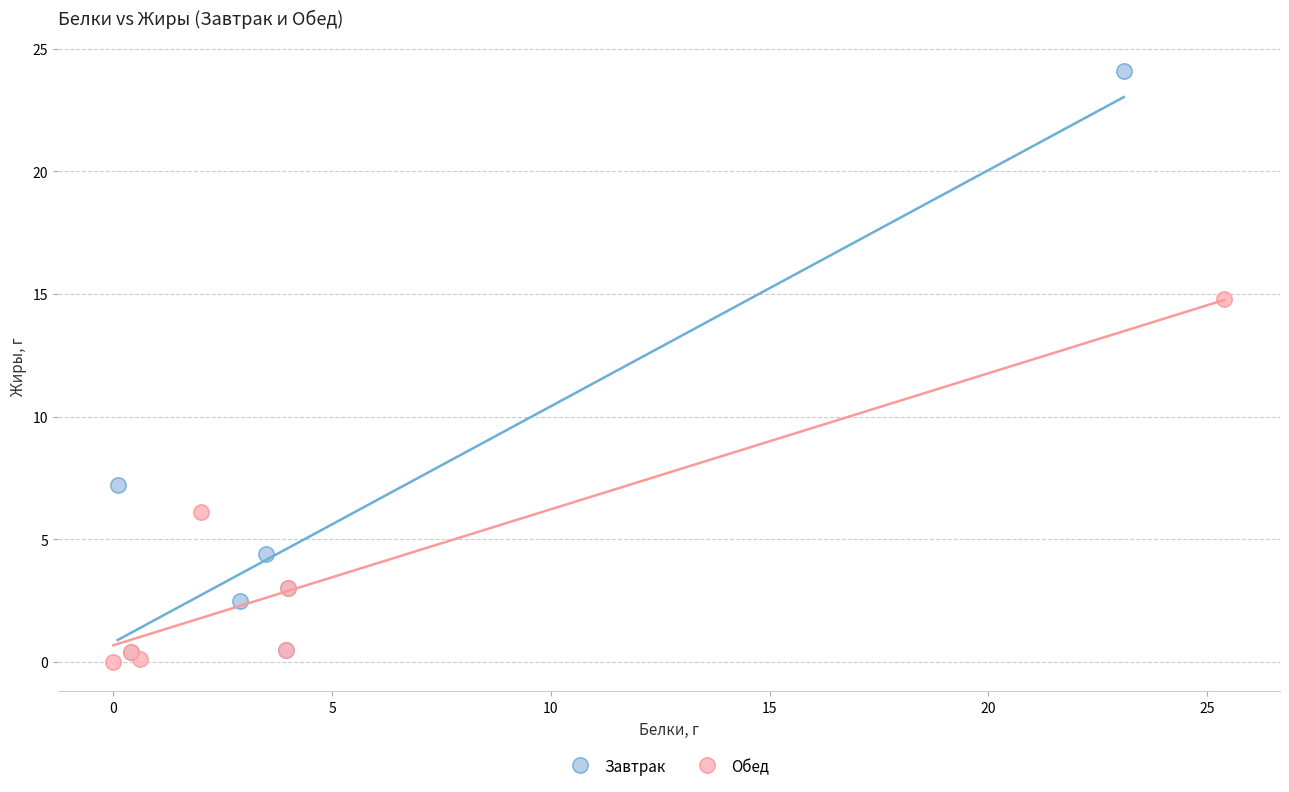

Which series contains the highest Y value?

Завтрак